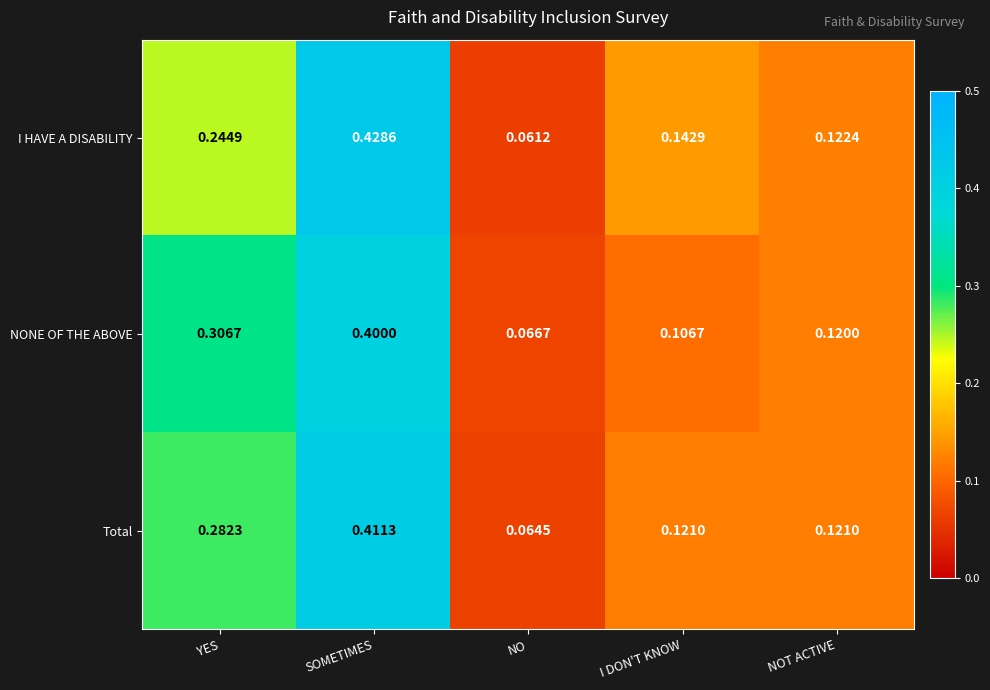

At which category is the sum across all series the highest?

SOMETIMES